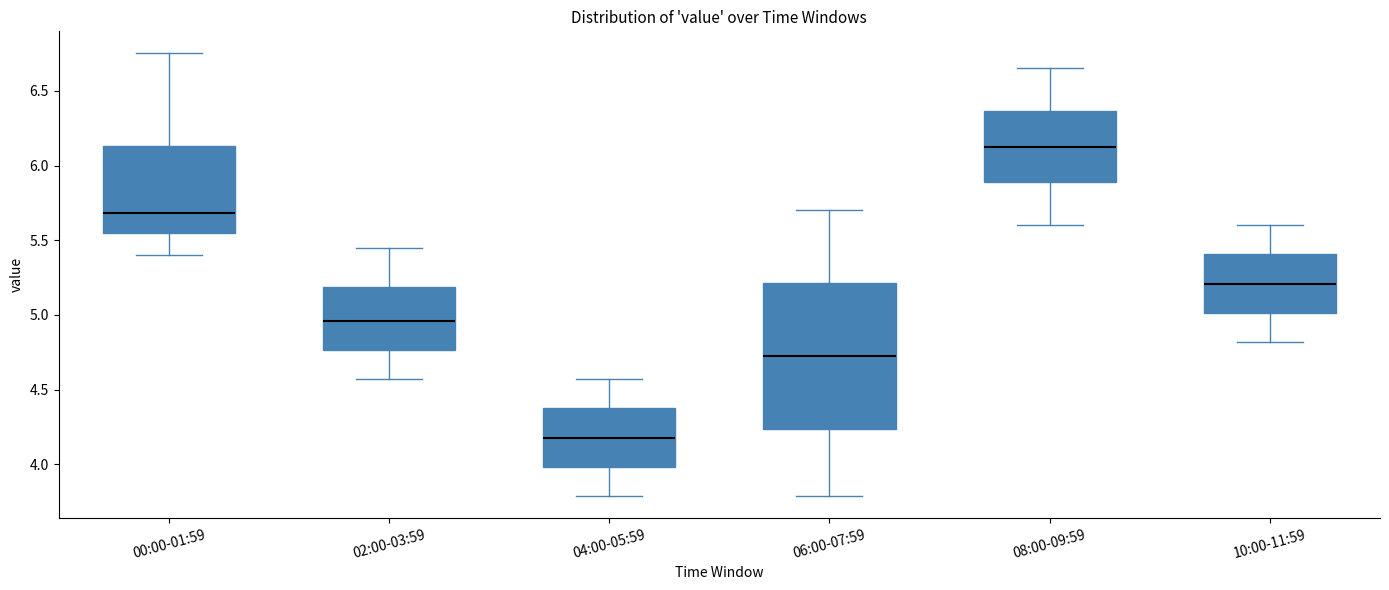

Where is the lower edge of the box for 04:00-05:59 on the y-axis? The values are not printed on the chart, so give them approximately, as read against the axis.

4.00